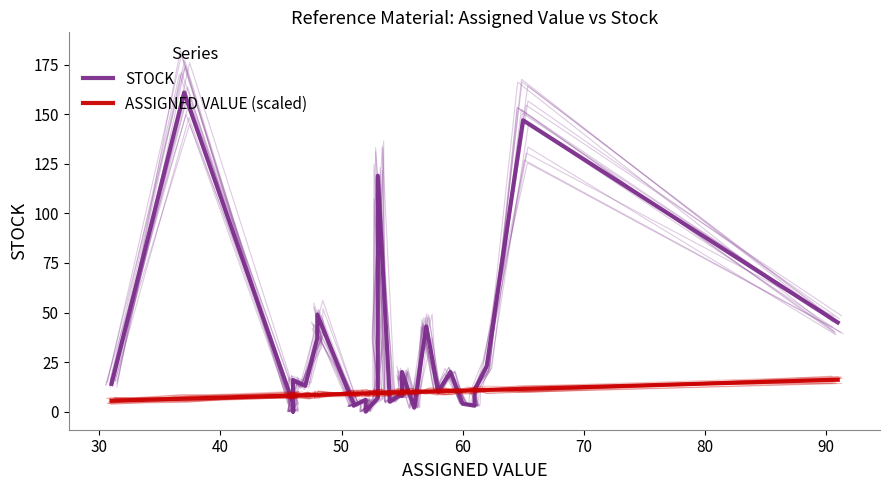

Is it true that STOCK equals 22.3 at 20?

False